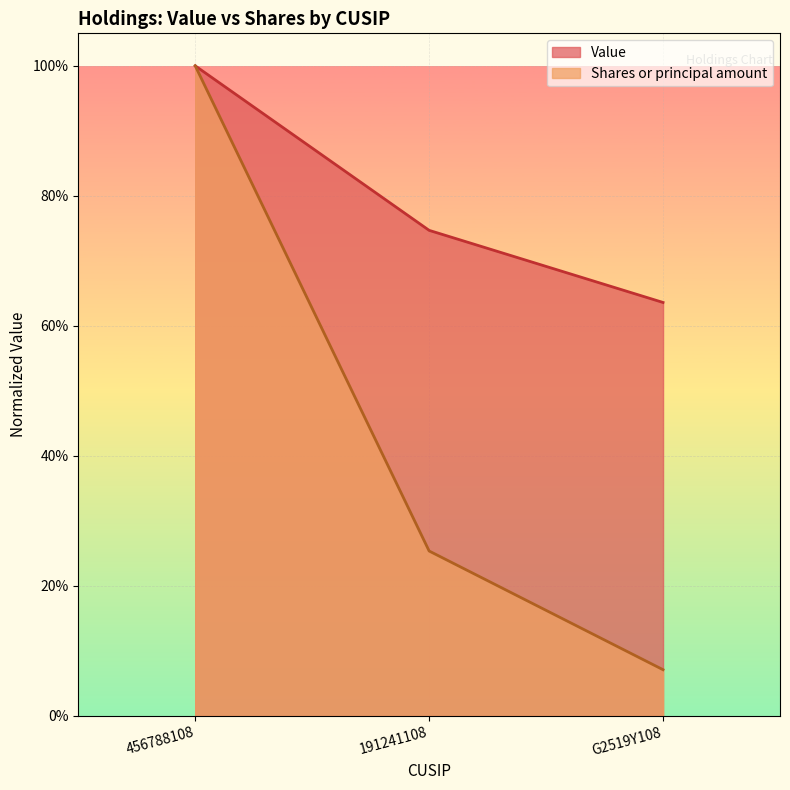

What value does the Shares or principal amount series have at 456788108?

1.0